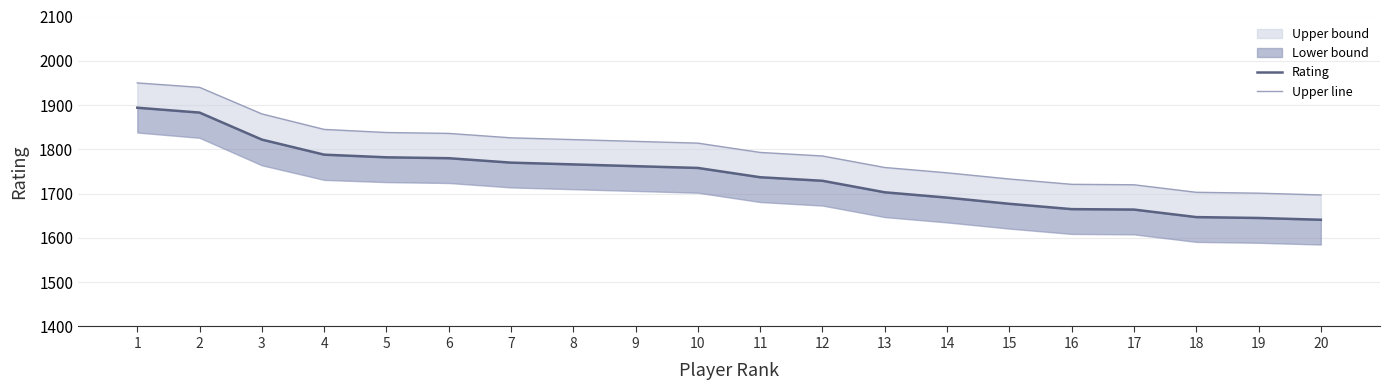

Is the value of Rating at 7 greater than the value of Upper line at 2?

No